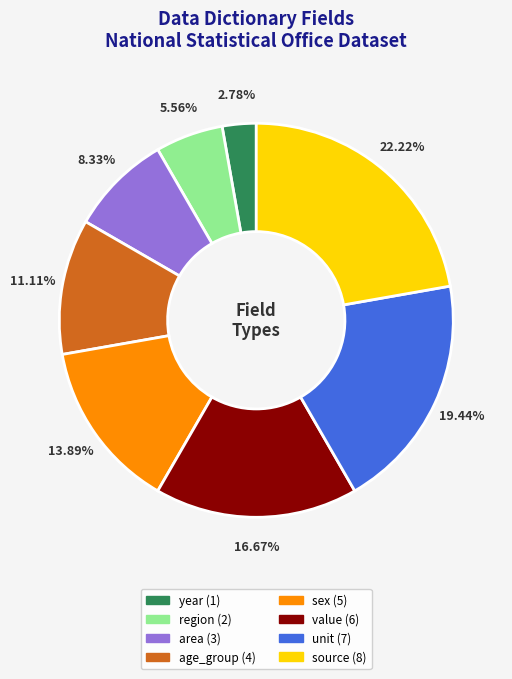

How many slices are in this pie chart?

8